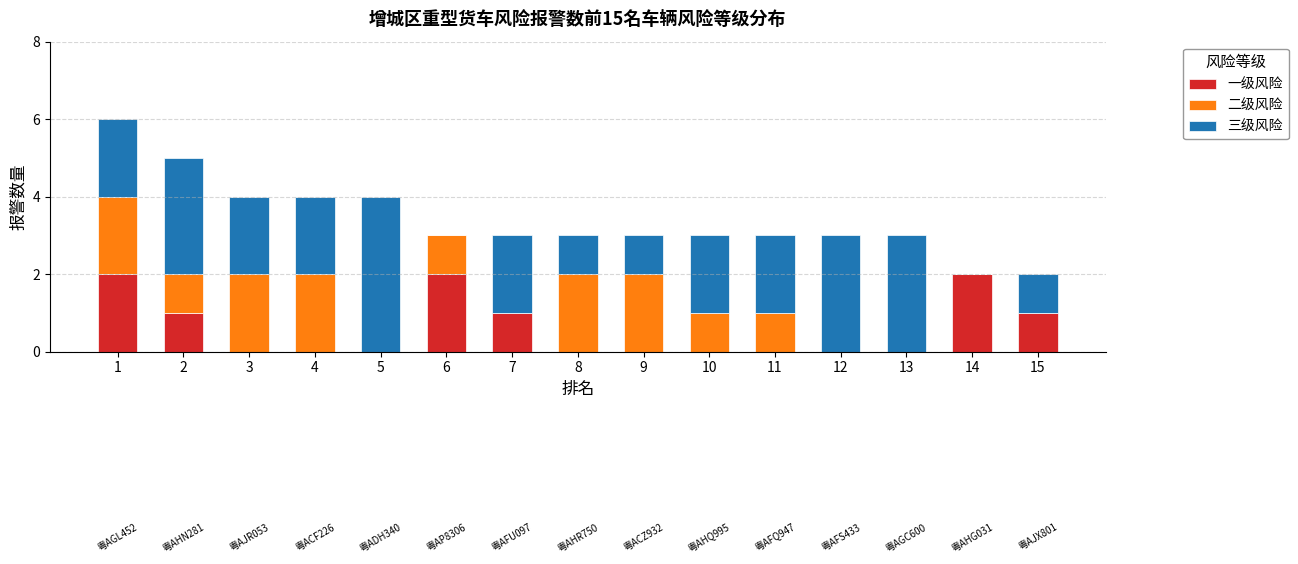

The 一级风险 series shows 2 at 1. True or false?

True